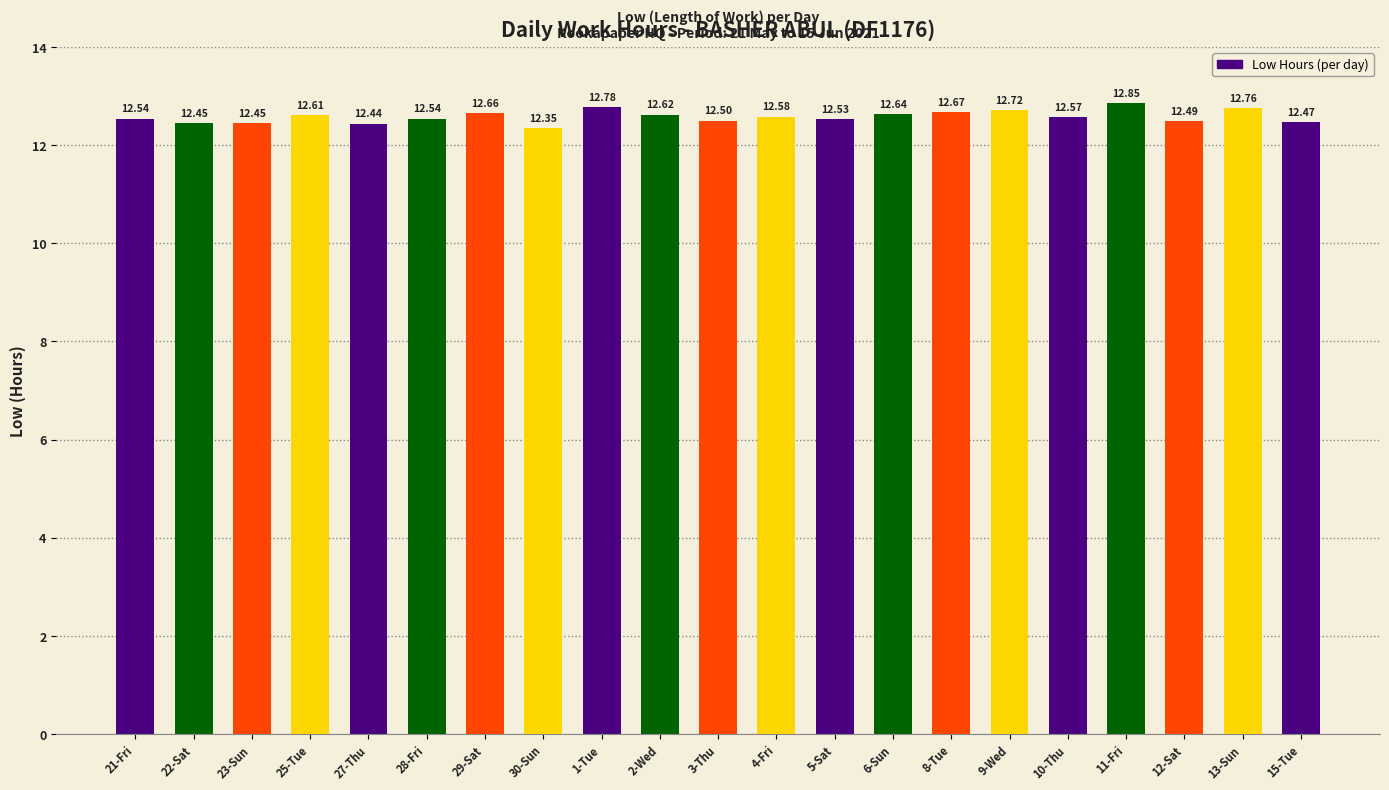

Is it true that the value at 29-Sat is 12.7?

True